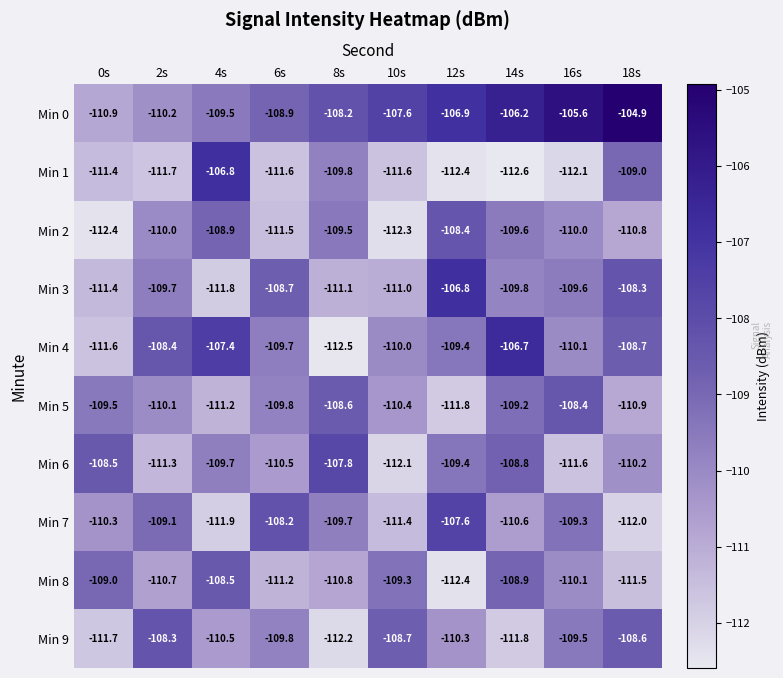

Where does the Min 3 series first go above -109?

6s